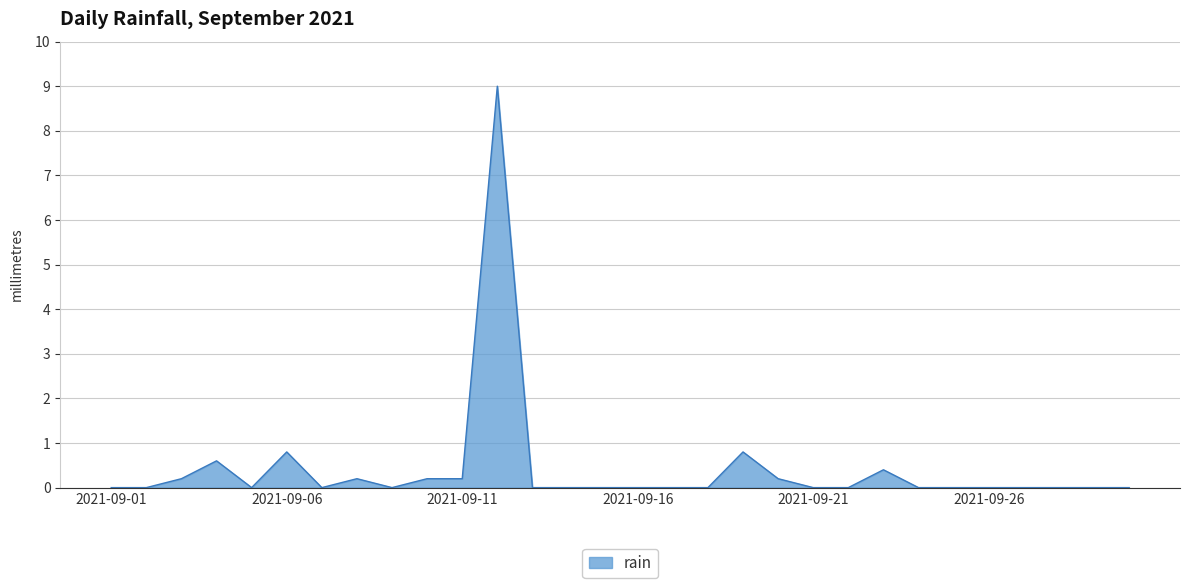

Reading left to right, what are all the values shown in this chart?

0.0	0.0	0.2	0.6	0.0	0.8	0.0	0.2	0.0	0.2	0.2	9.0	0.0	0.0	0.0	0.0	0.0	0.0	0.8	0.2	0.0	0.0	0.4	0.0	0.0	0.0	0.0	0.0	0.0	0.0